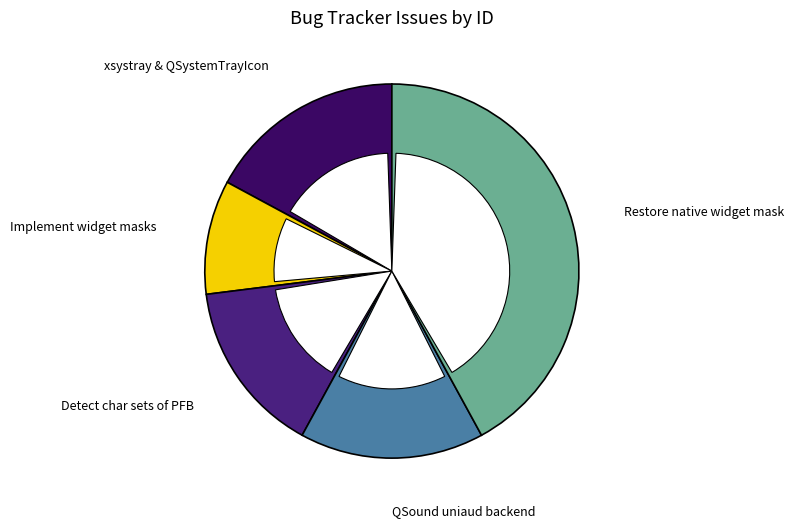

To the nearest percent, what percentage of the pie is Finalize xsystray and QSystemTrayIcon?

17%